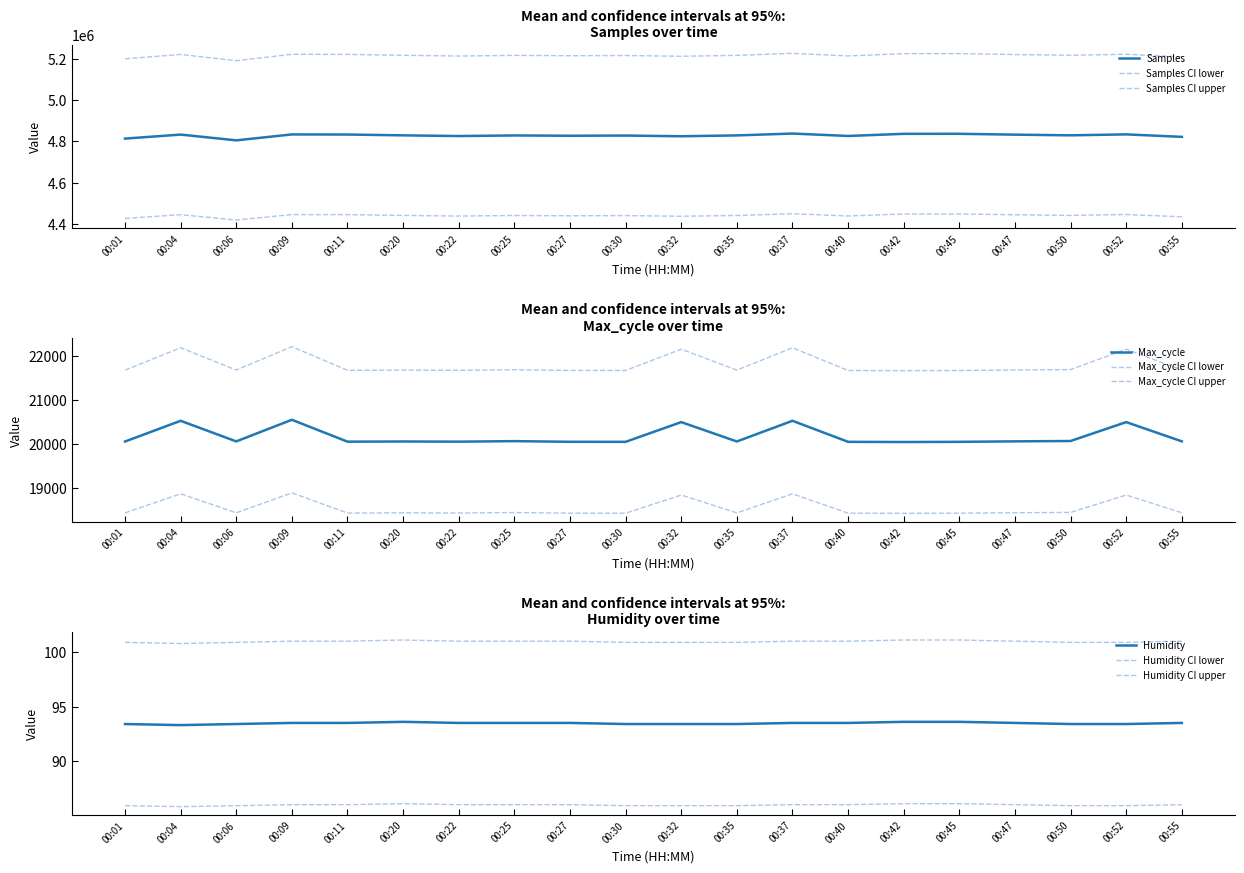

In Humidity, how many points are lower than both neighbors (excluding endpoints)?

1